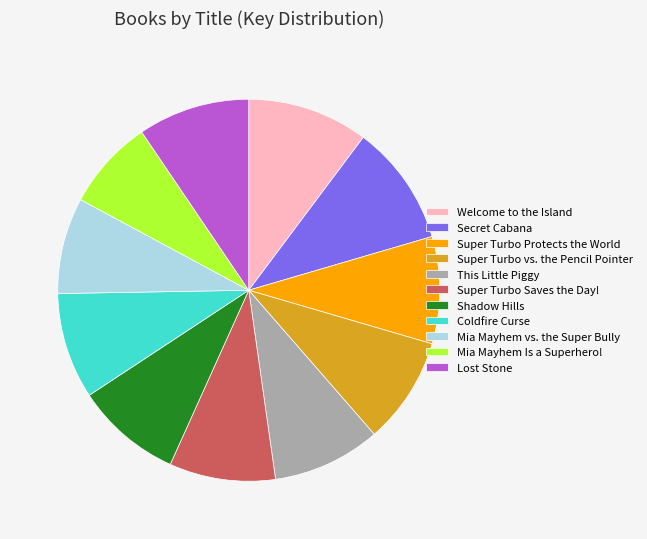

Is it true that Lost Stone is 9% of the pie?

True